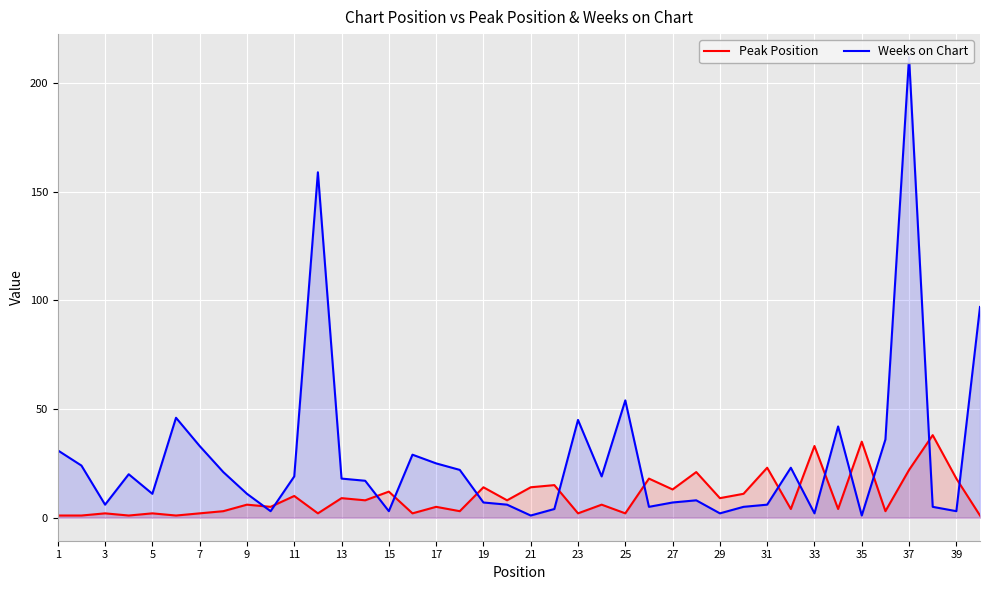

What are all the series names shown in the legend?

Peak Position, Weeks on Chart